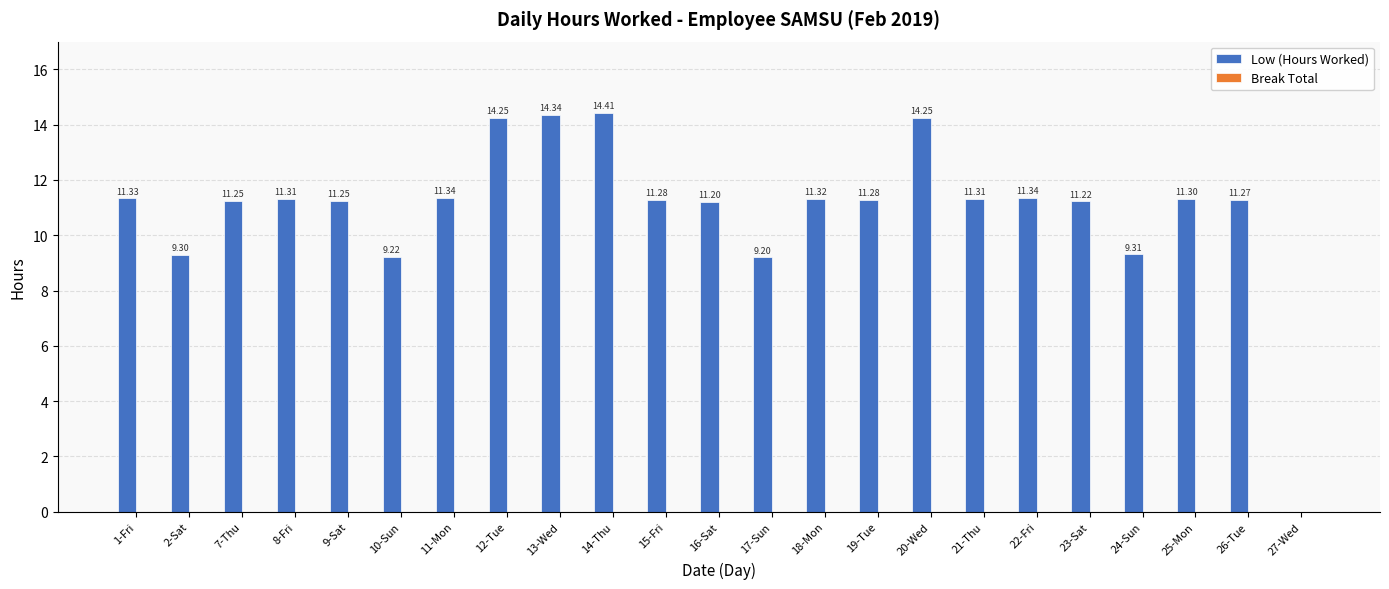

What is the sum of all values?

252.3